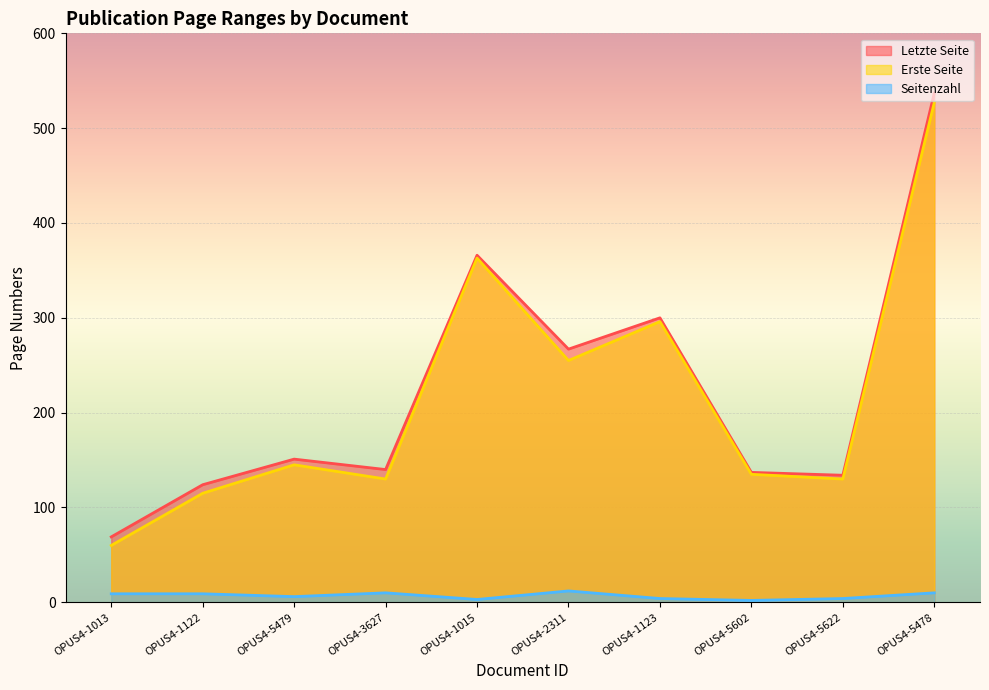

The value of Letzte Seite at OPUS4-1123 is 405. True or false?

False